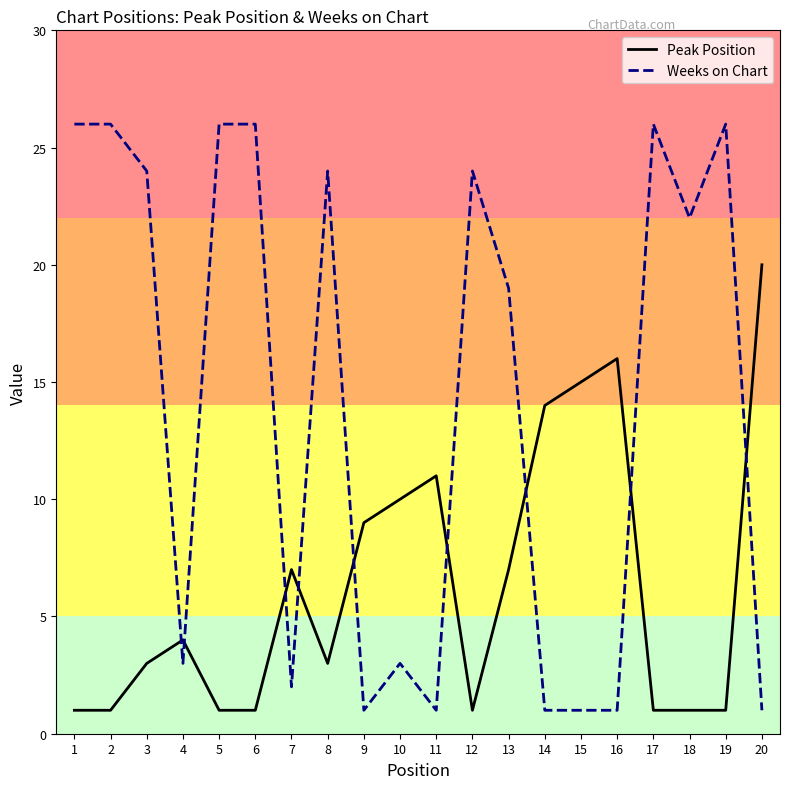

How many lines are shown in the chart?

2